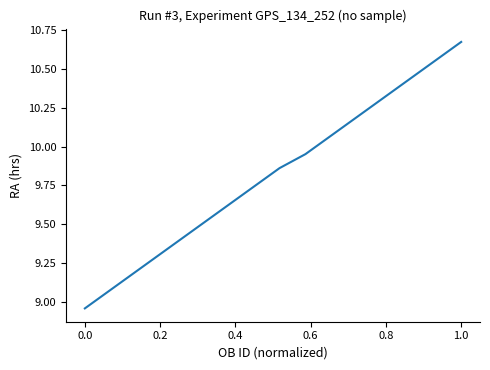

Is this an area chart (filled region under the line)?

No